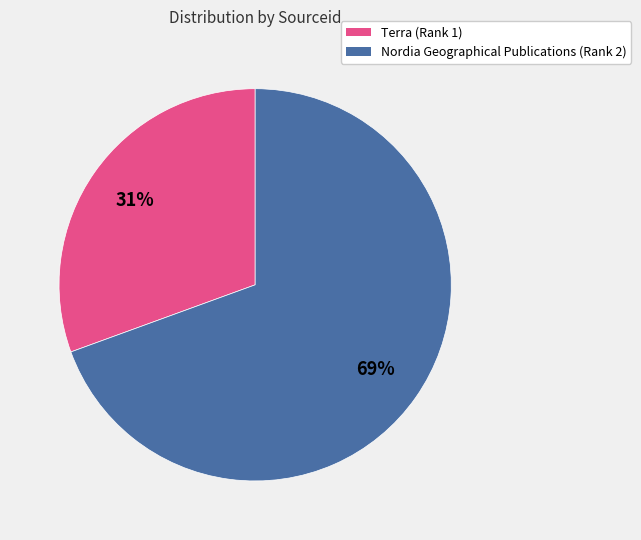

Count the number of slices in the pie.

2